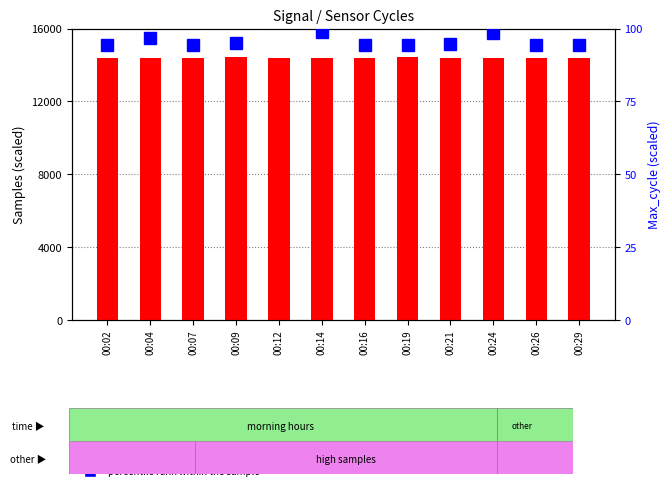

The value of count at 00:09 is 14436.5. True or false?

True